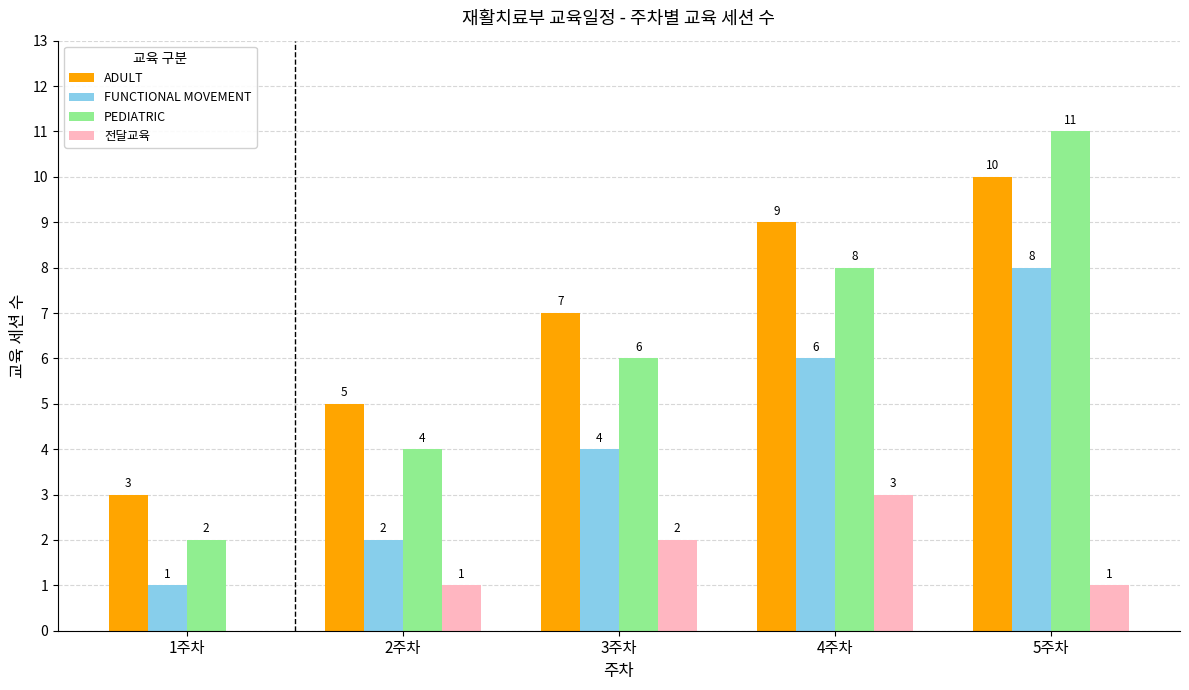

Reading left to right, list all the values displayed in this chart.

ADULT: 3	5	7	9	10
FUNCTIONAL MOVEMENT: 1	2	4	6	8
PEDIATRIC: 2	4	6	8	11
전달교육: 0	1	2	3	1